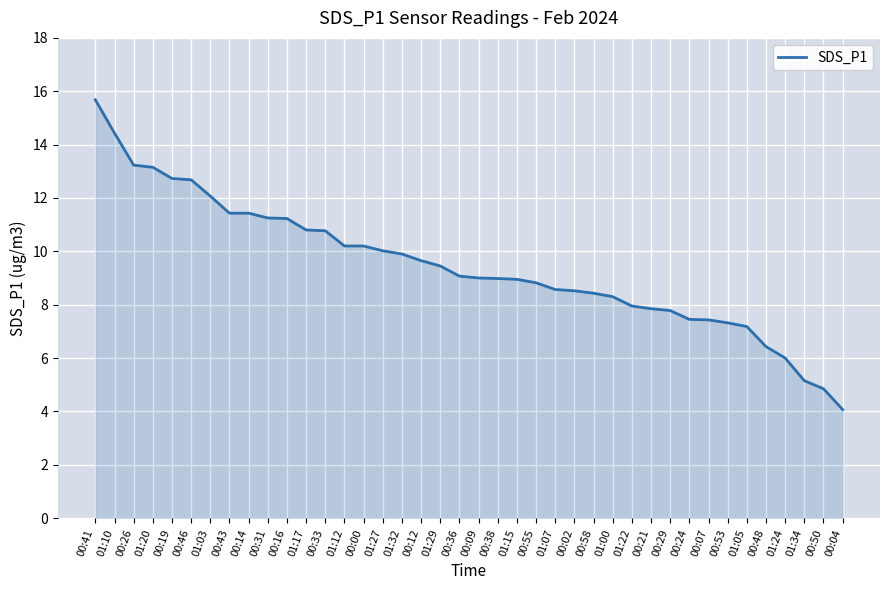

Between 01:07 and 00:24, which is larger?

01:07